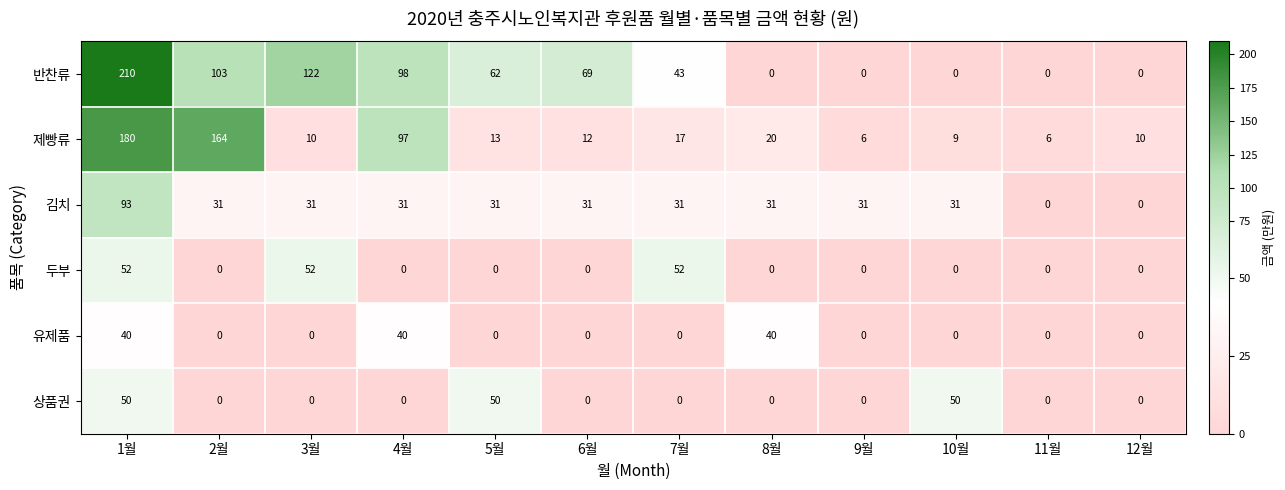

What is the maximum value for 두부?

52